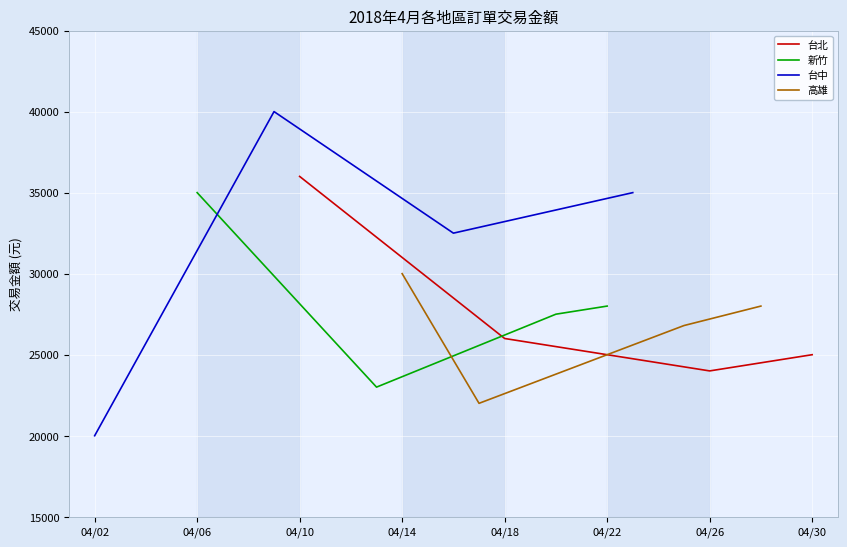

The value of 台北 at 04/18 is 44545. True or false?

False